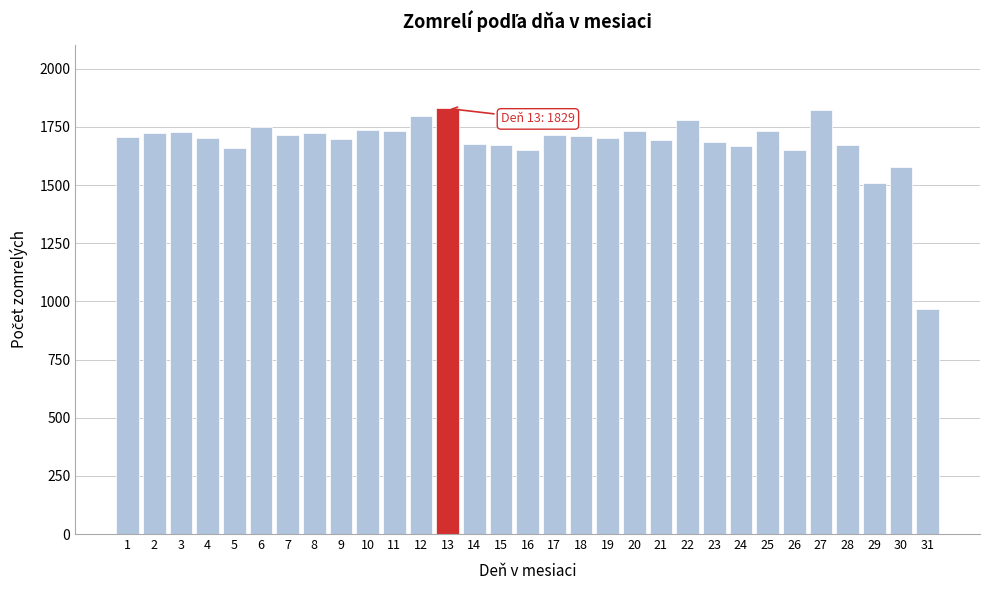

Read the value at 14, to the nearest 100.

1700